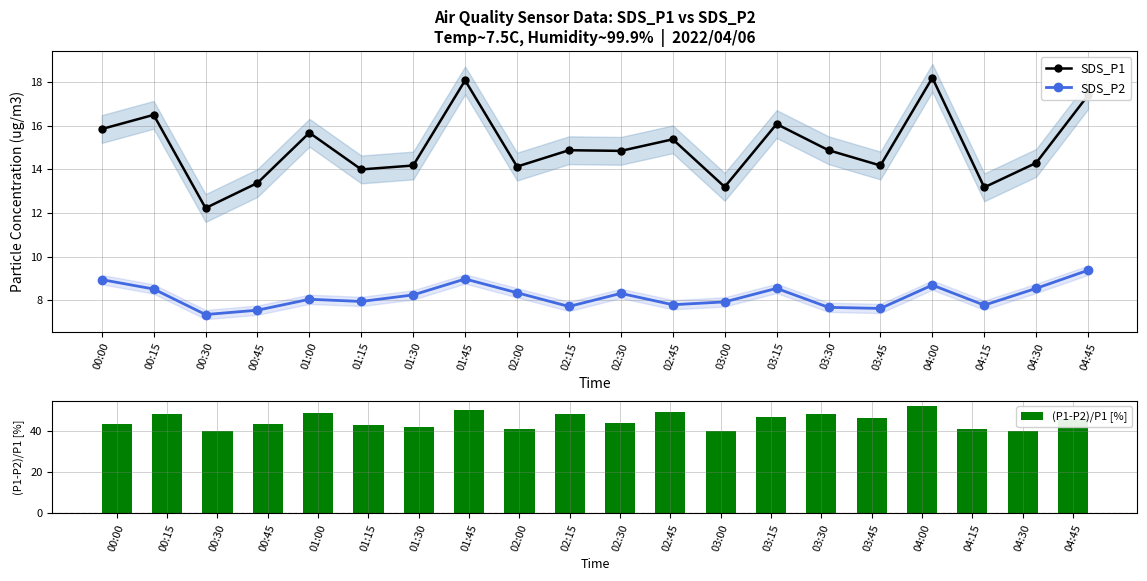

Which label corresponds to the largest value in the chart?

04:00